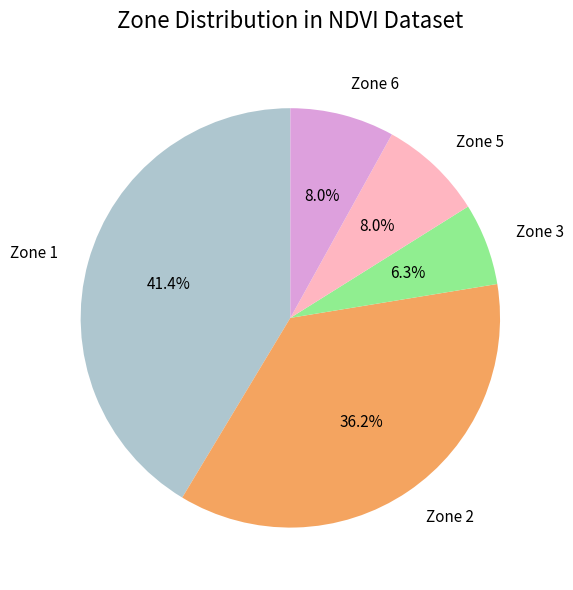

Is the sum of Zone 5 and Zone 3 greater than half?

No